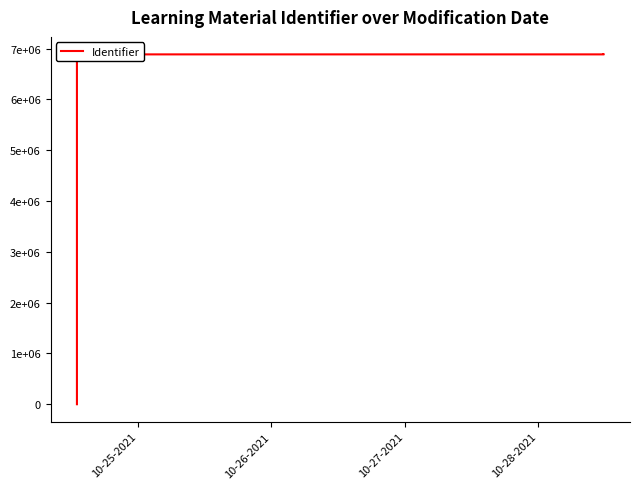

True or false: the data has more than 1 interior local peaks.

False